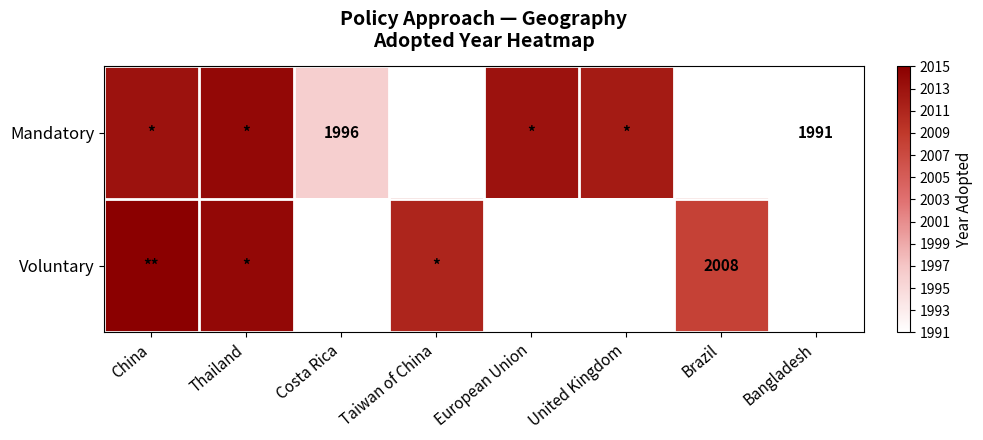

Which has a higher value, Costa Rica or China?

China